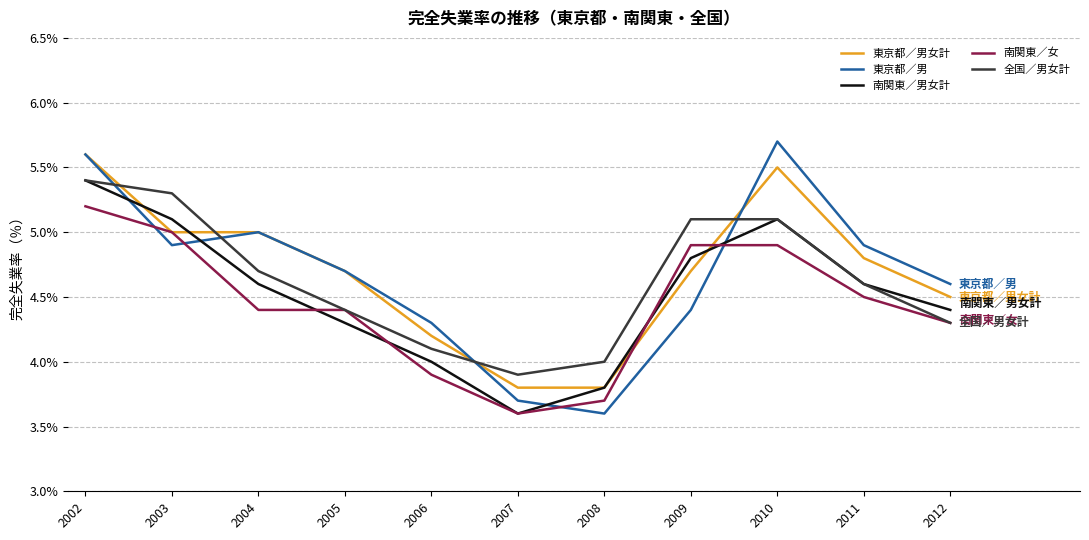

What is the highest value of the 南関東／女 series?

5.2